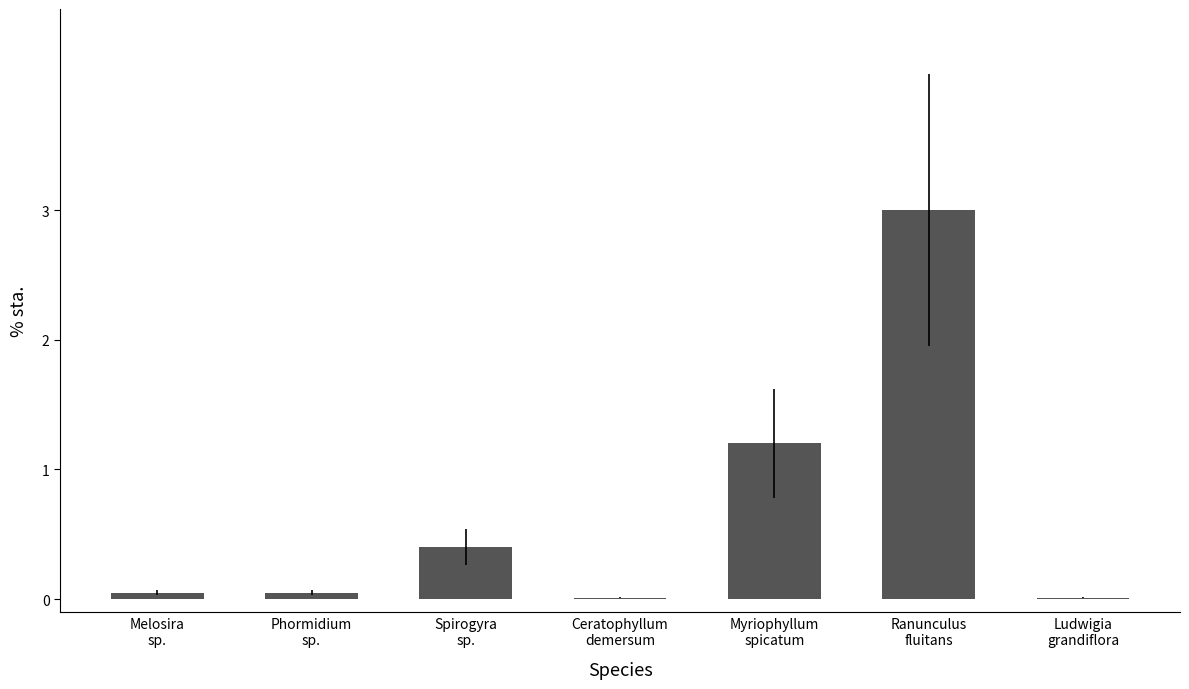

What is the sum of all values?

4.7